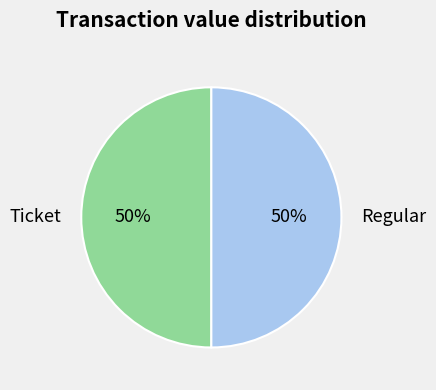

What percentage is the Ticket slice, to the nearest percent?

50%